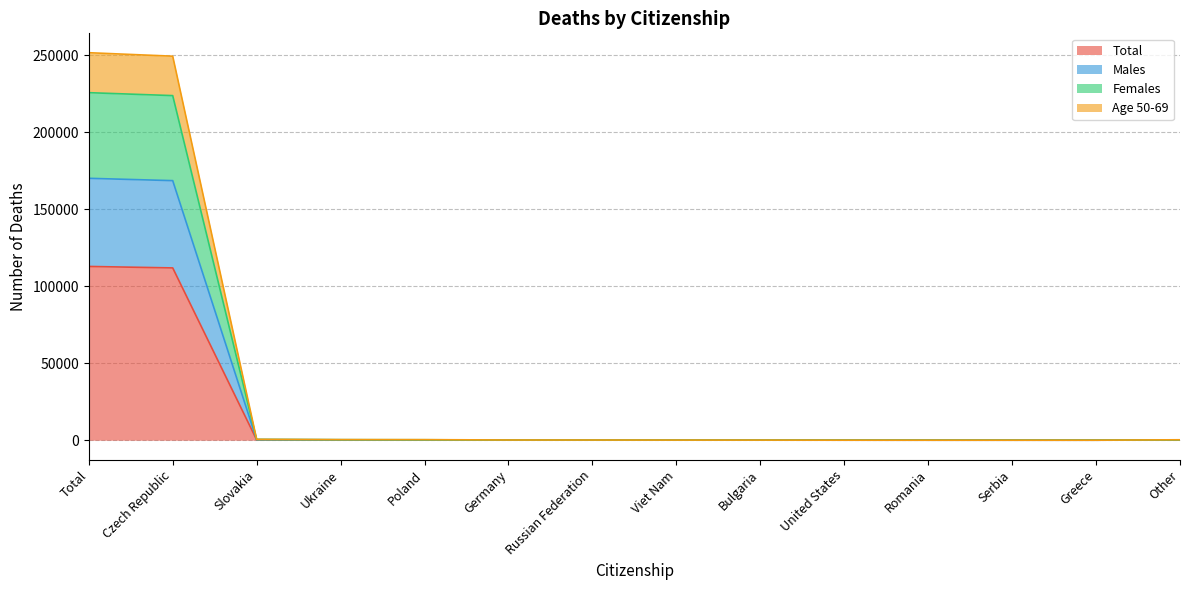

Between Serbia and Ukraine, which is larger?

Ukraine